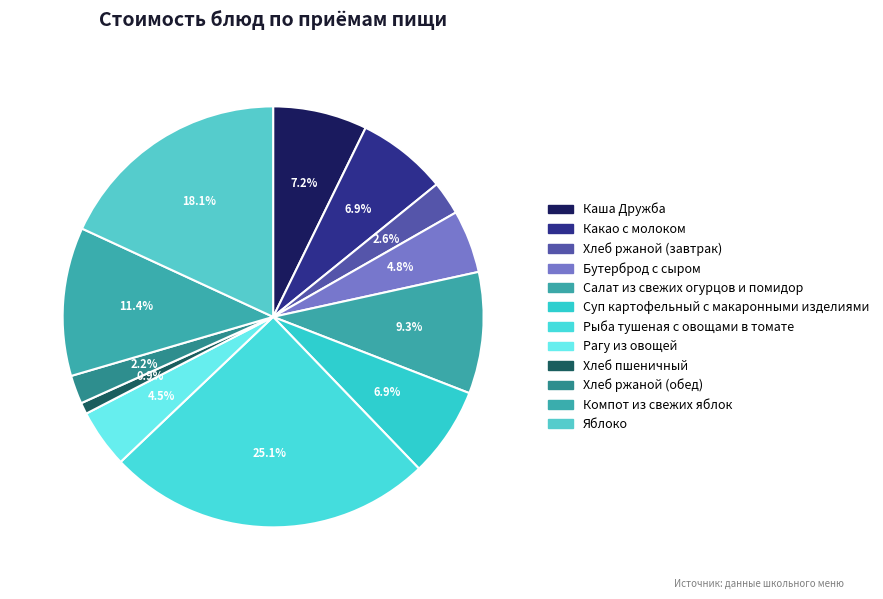

How many slices are in this pie chart?

12